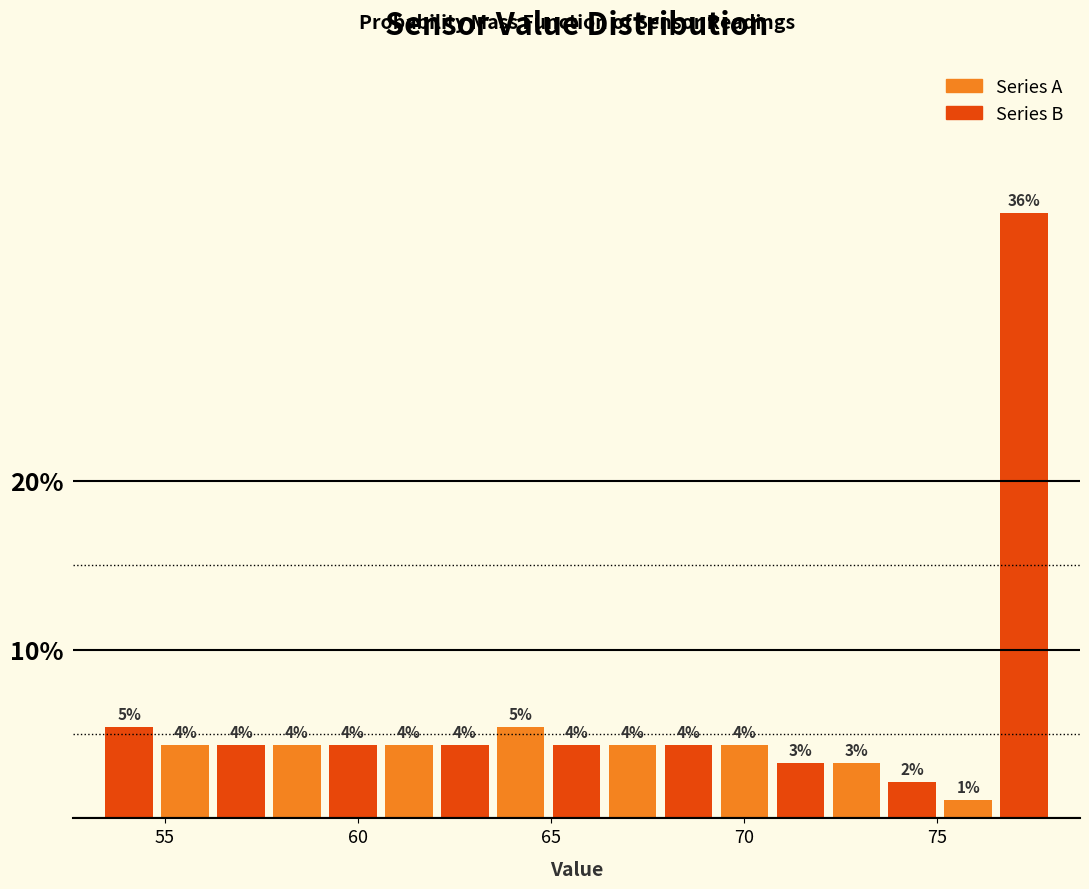

Read against the x-axis, roughly where is the centre of the tallest bar?

77.5